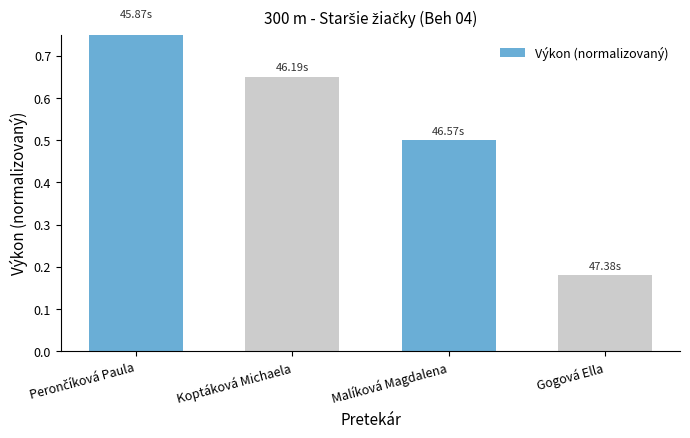

What is the approximate value at Koptáková Michaela?

0.6